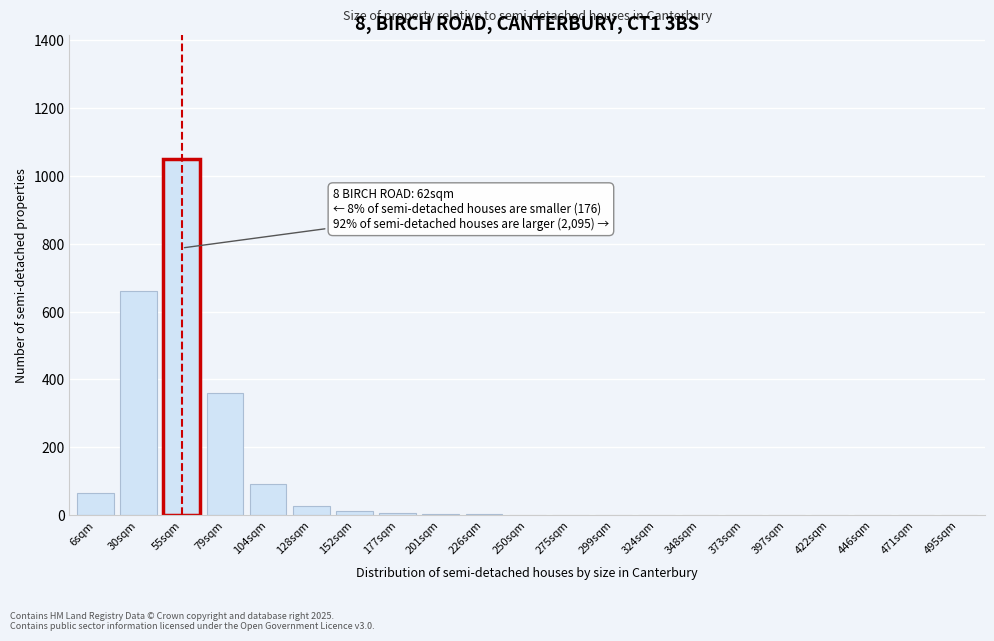

The chart shows a value of 0 at 373sqm. True or false?

True